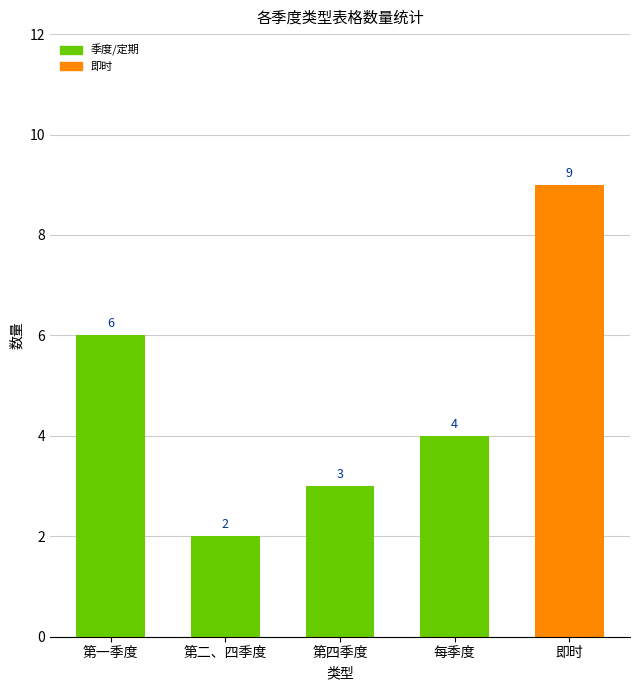

What is the smallest value displayed?

2